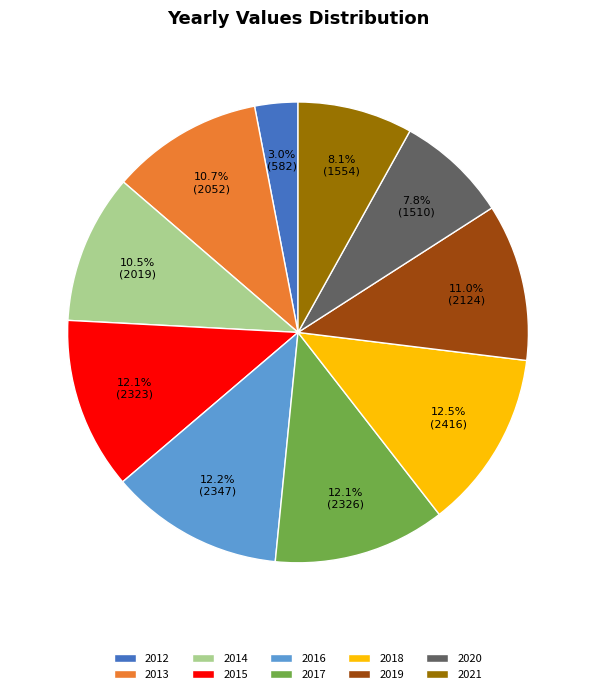

To the nearest percent, what is the combined percentage of 2017 and 2013?

23%